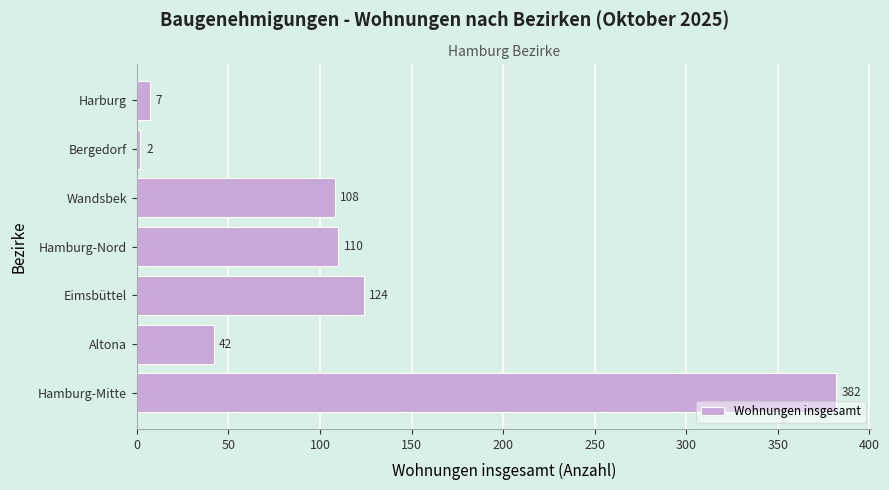

Reading bottom to top, what are all the values shown in this chart?

382	42	124	110	108	2	7